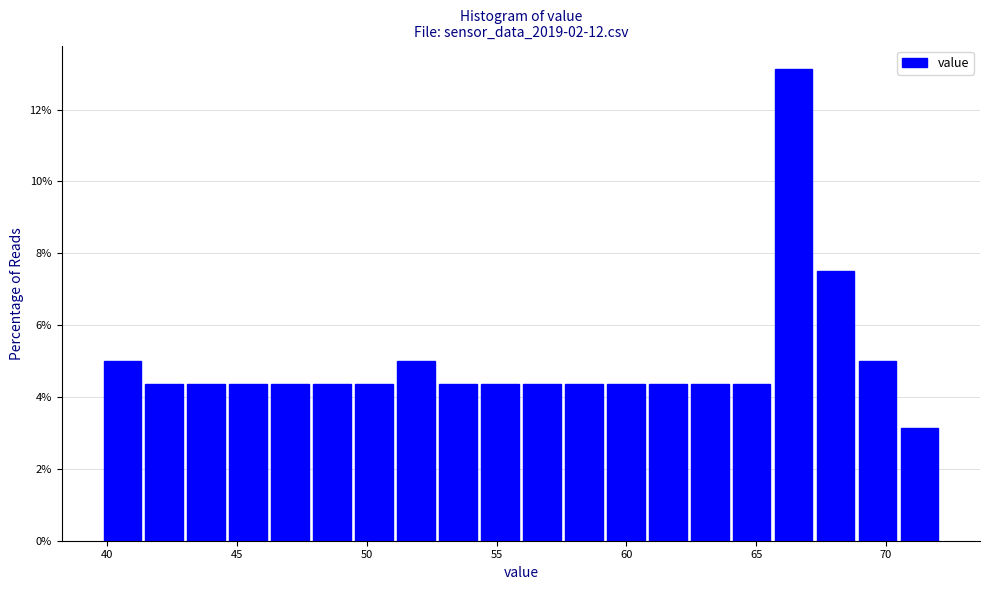

Read against the x-axis, roughly where is the centre of the tallest bar?

66.5